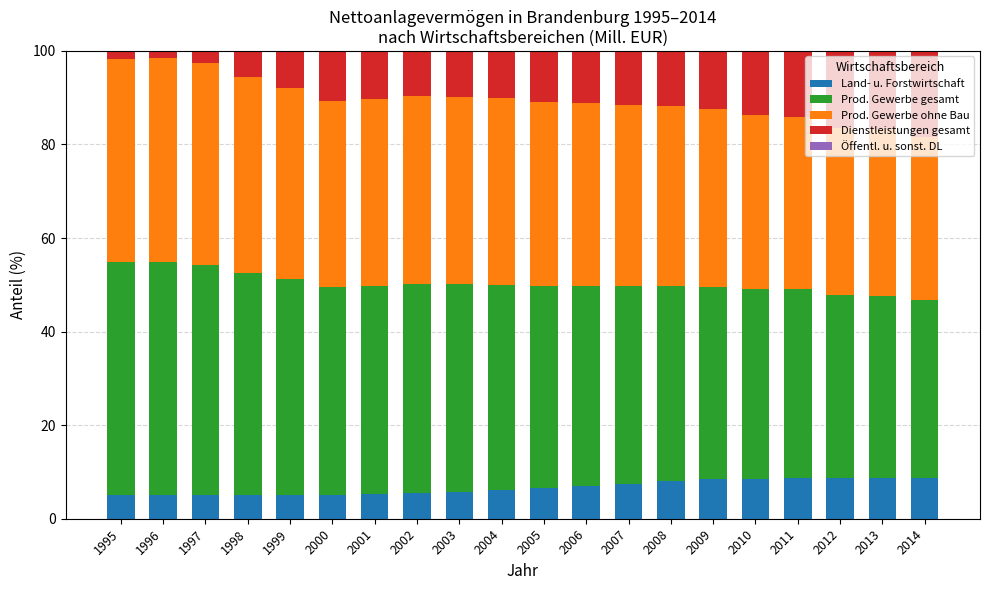

How many data points in Öffentl. u. sonst. DL are above 18?

11